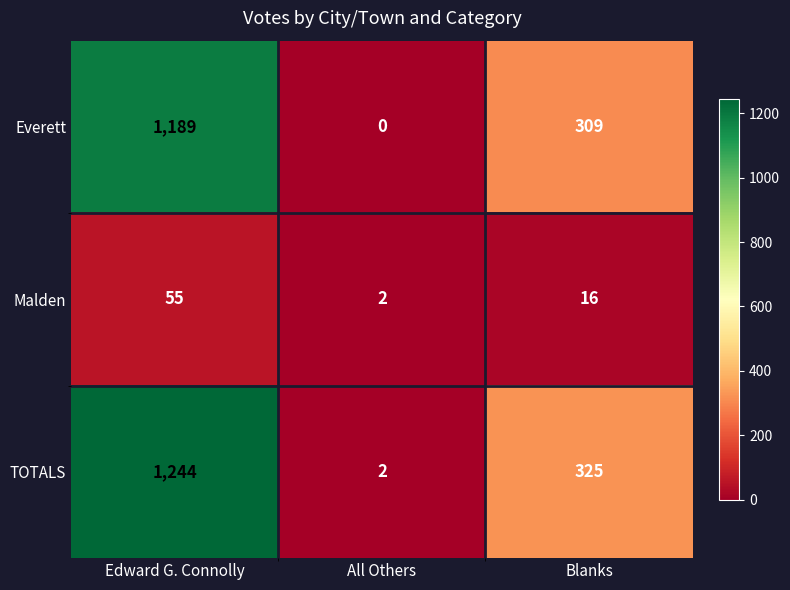

At how many categories does at least one series exceed 890?

1